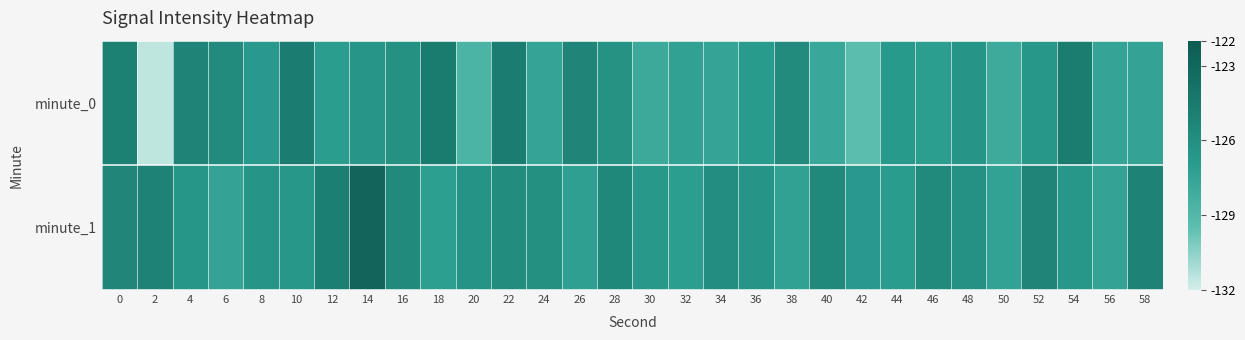

Reading left to right, what are all the values shown in this chart?

minute_0: 0=-124.9	2=-131.5	4=-125.2	6=-125.8	8=-126.8	10=-124.8	12=-127.0	14=-126.5	16=-126.2	18=-124.6	20=-128.7	22=-124.8	24=-127.6	26=-125.3	28=-126.2	30=-127.9	32=-127.3	34=-127.6	36=-126.9	38=-125.8	40=-127.8	42=-129.4	44=-126.8	46=-127.1	48=-126.5	50=-128.0	52=-126.6	54=-124.7	56=-127.6	58=-127.5
minute_1: 0=-125.4	2=-125.2	4=-126.5	6=-127.5	8=-126.4	10=-126.6	12=-124.9	14=-122.8	16=-125.7	18=-127.2	20=-126.3	22=-125.8	24=-126.1	26=-127.2	28=-125.5	30=-126.7	32=-127.1	34=-125.9	36=-126.4	38=-127.3	40=-125.6	42=-126.8	44=-127.0	46=-125.7	48=-126.2	50=-127.4	52=-125.3	54=-126.6	56=-127.5	58=-125.2